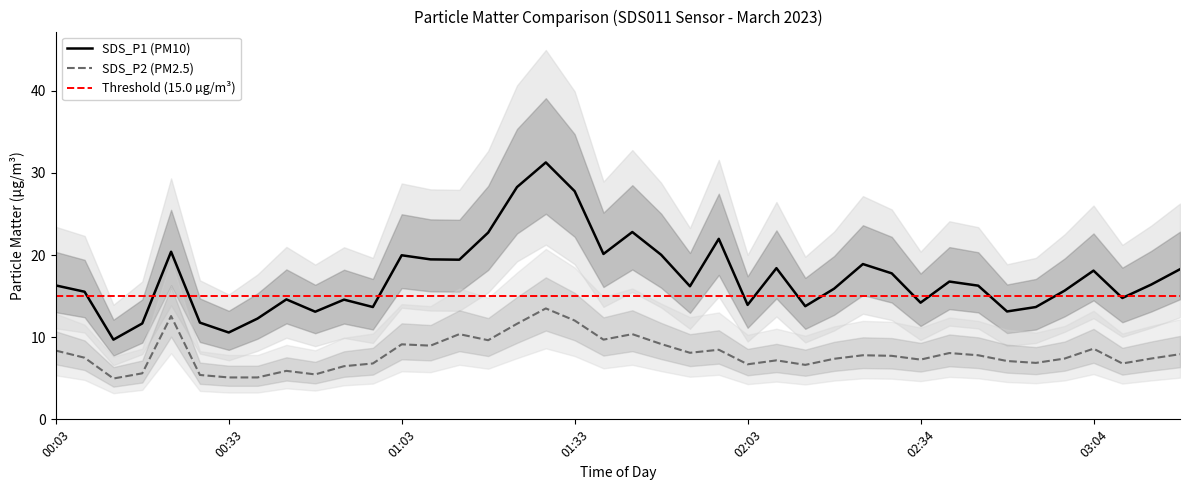

What is the lowest value of the SDS_P1 (PM10) series?

9.7